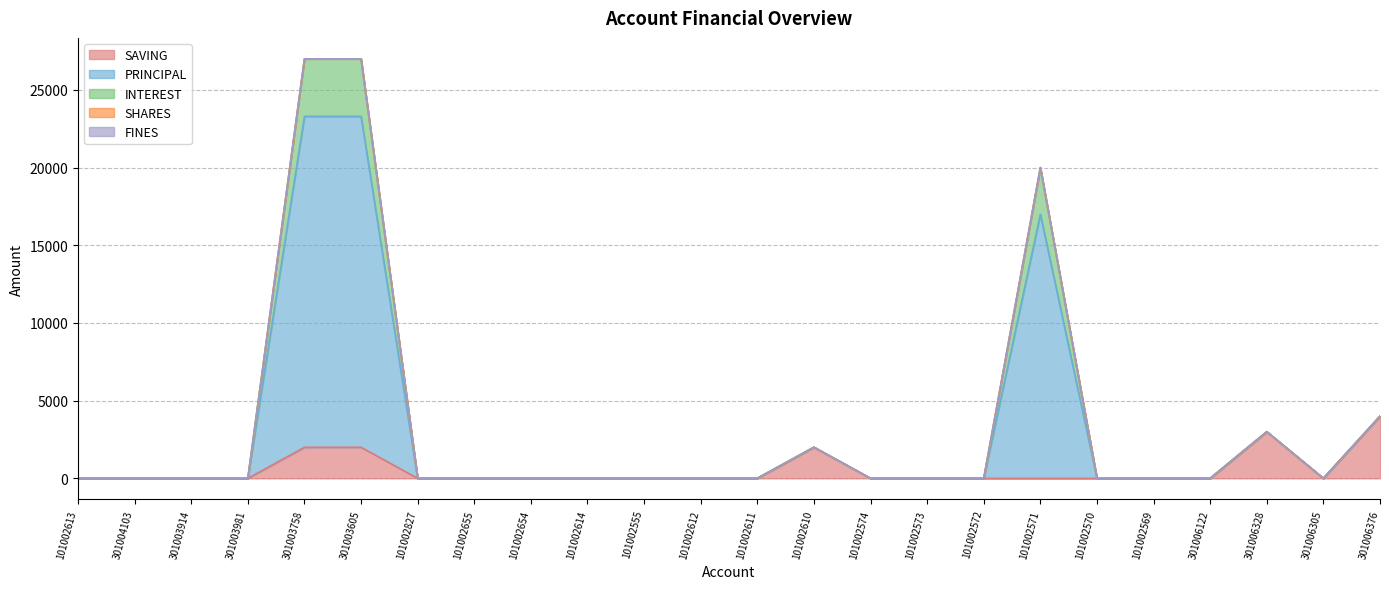

Does the chart have visible grid lines?

Yes